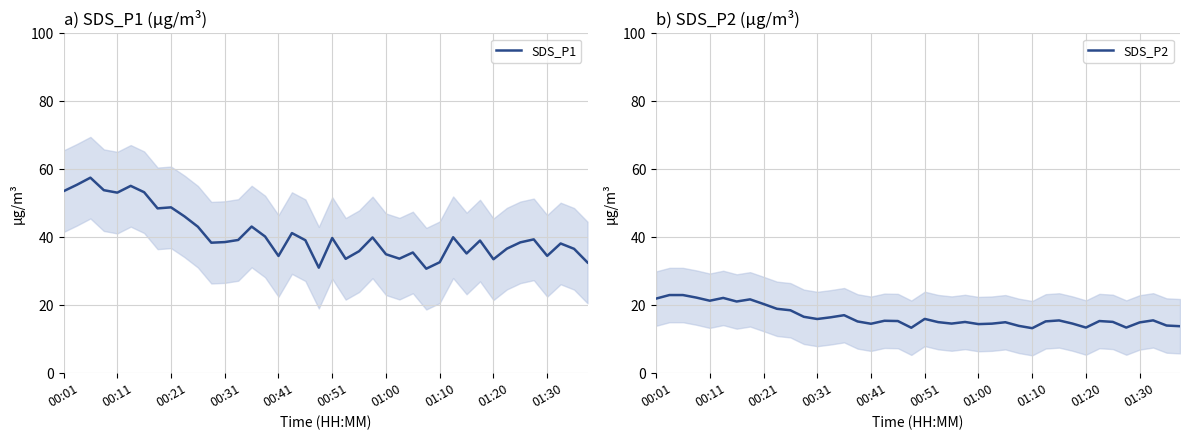

What is the minimum value for SDS_P1?

30.8